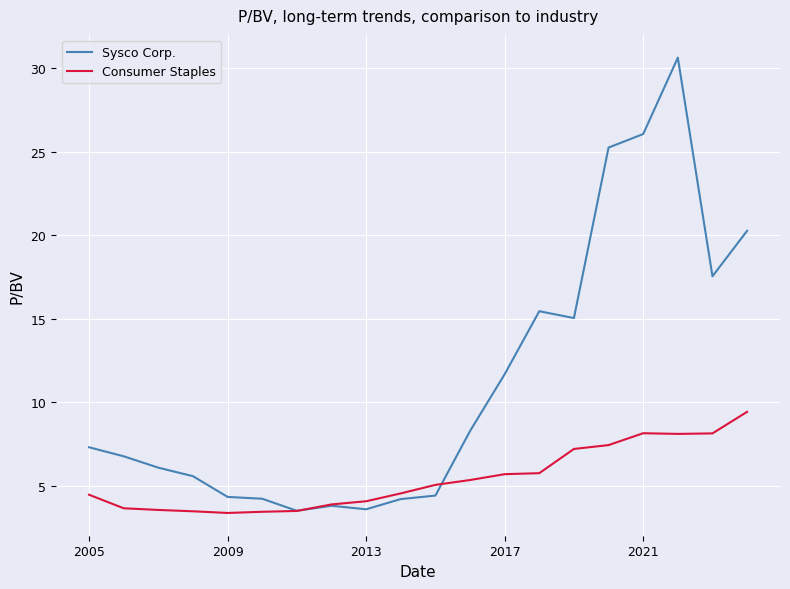

Which series has the widest spread of values?

Sysco Corp.